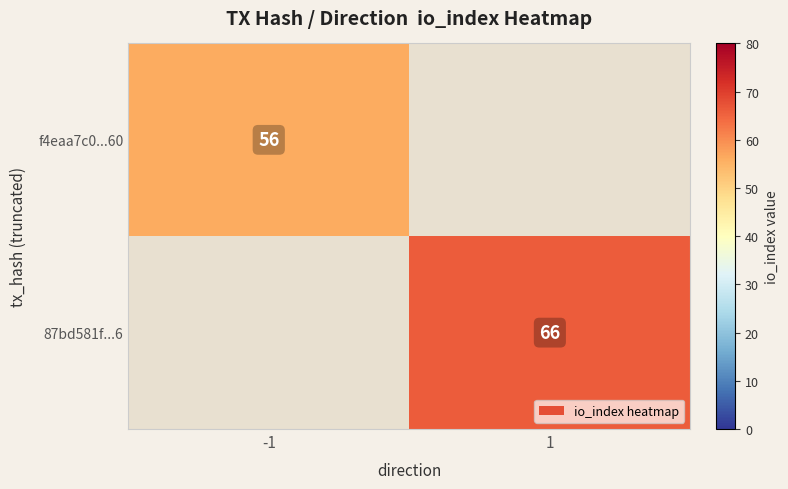

Is the value of f4eaa7c0...60 at -1 greater than the value of 87bd581f...6 at 1?

No